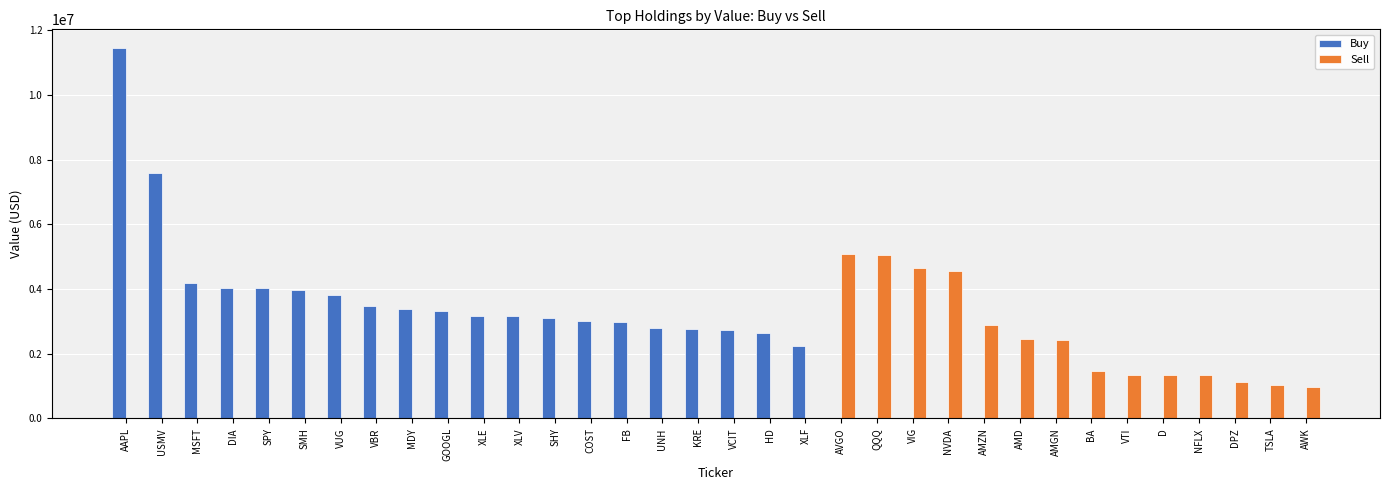

What is the sum of the Buy values at XLE and TSLA?

3172327